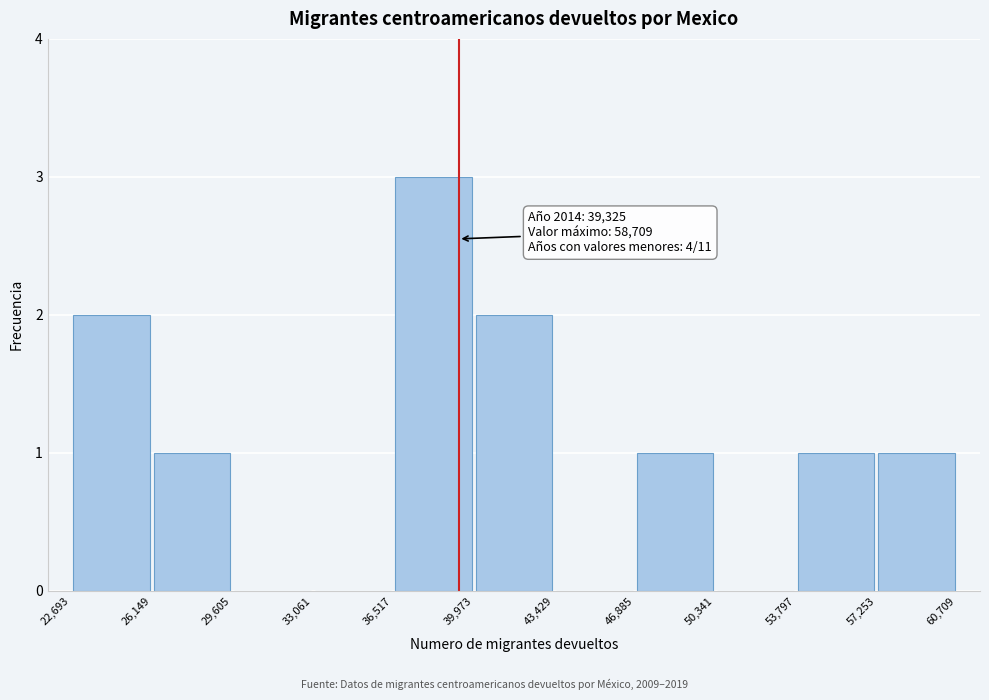

Which range on the x-axis has the tallest bar?

36,517 to 39,973